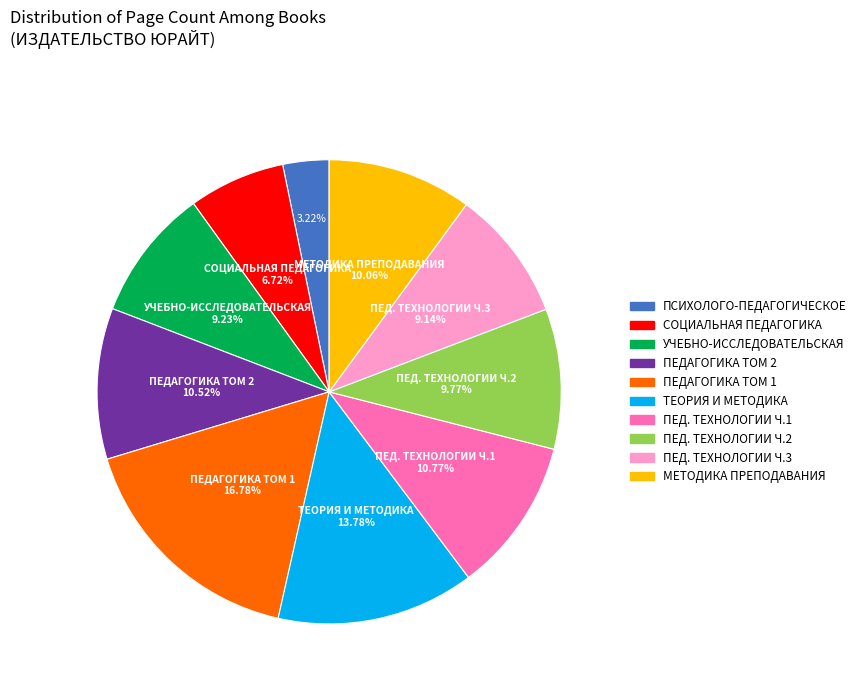

Does any single category account for the majority?

No